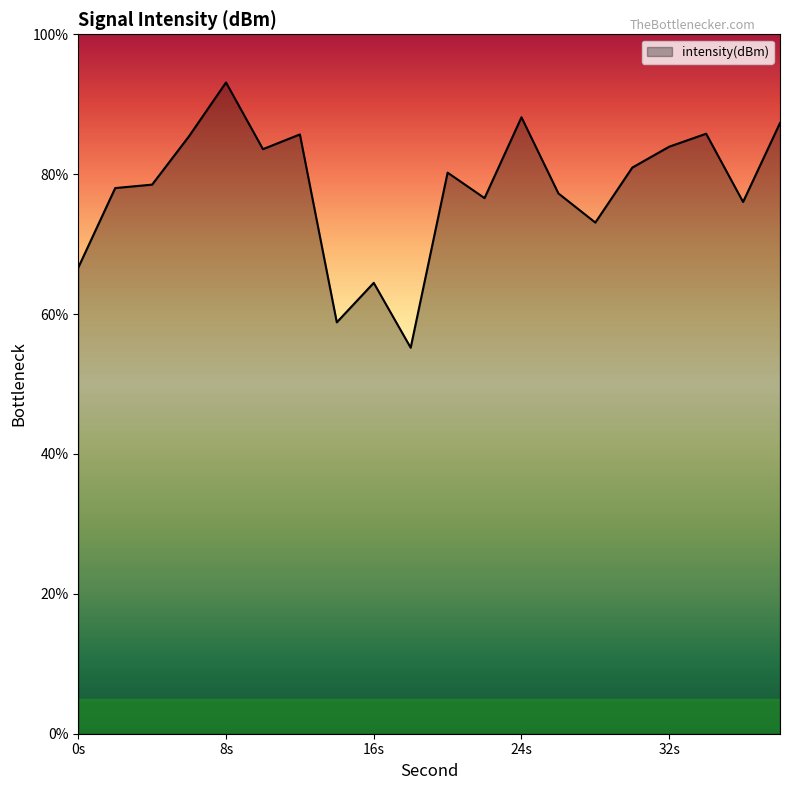

What is the minimum value shown in the chart?

55.2